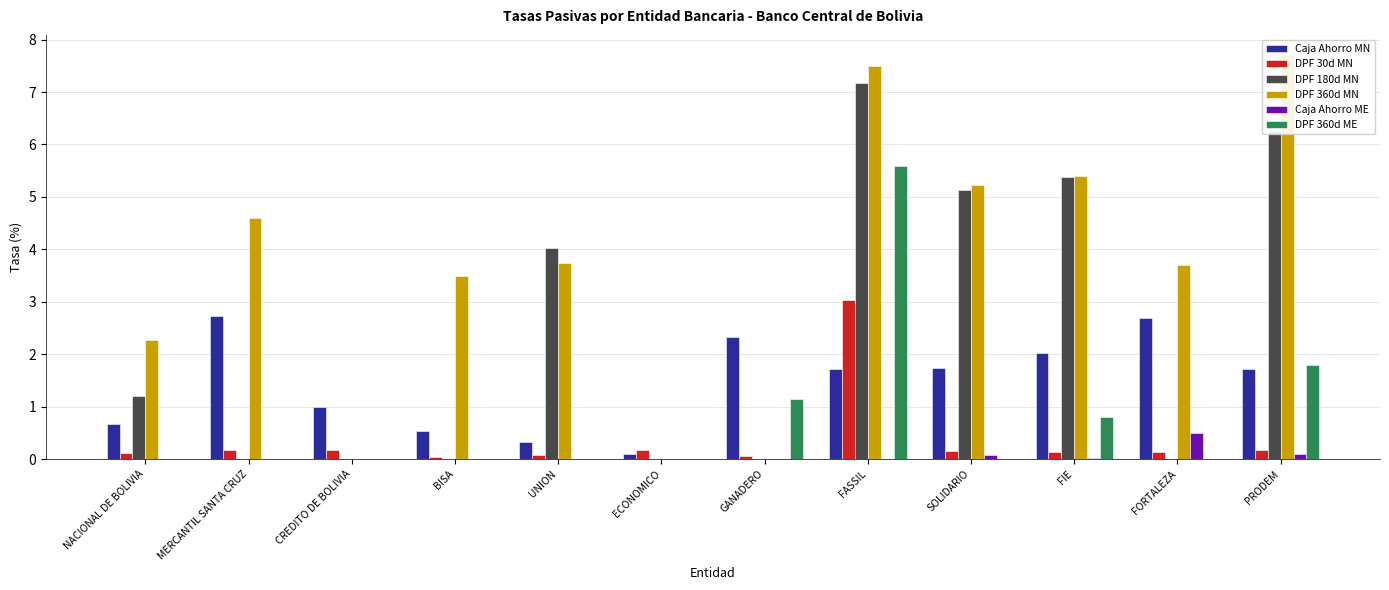

Rank the series at FASSIL from highest to lowest value.

DPF 360d MN, DPF 180d MN, DPF 360d ME, DPF 30d MN, Caja Ahorro MN, Caja Ahorro ME